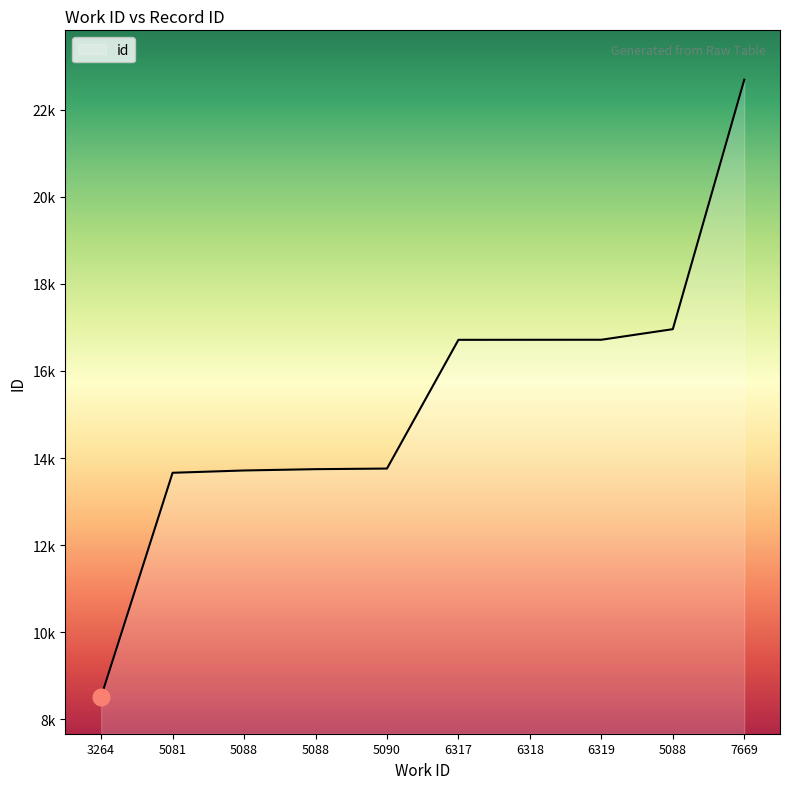

What is the difference between the values at 5090 and 6319?

2958